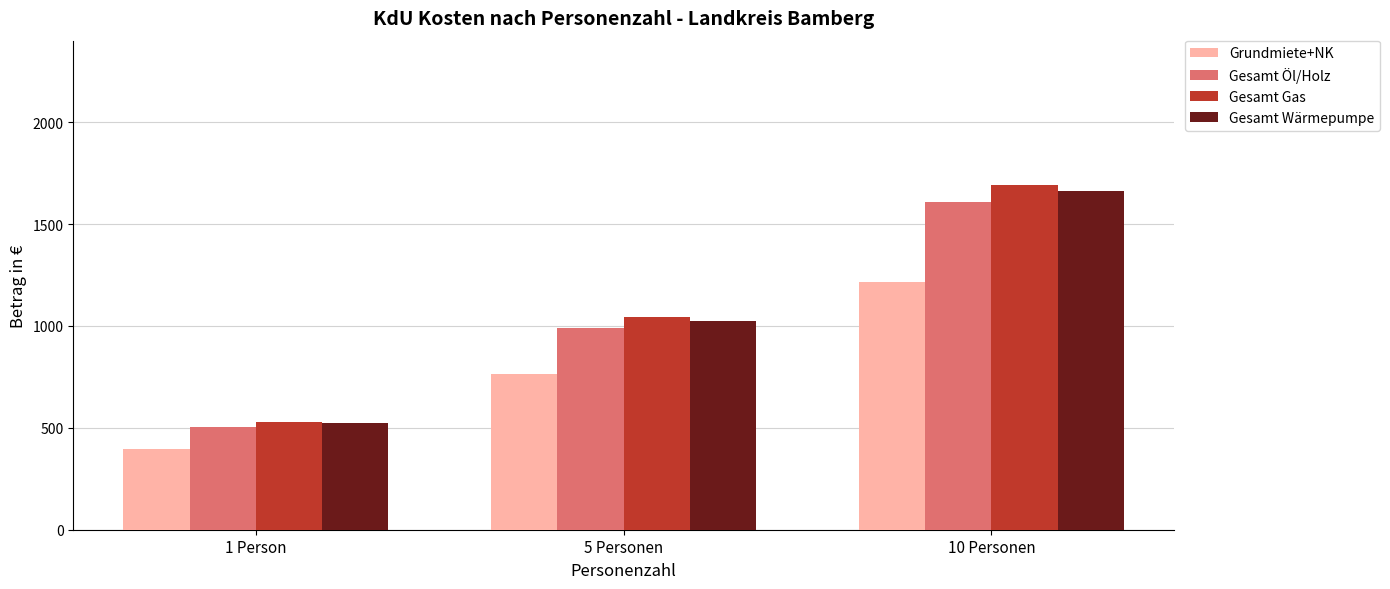

What are all the series names shown in the legend?

Grundmiete+NK, Gesamt Öl/Holz, Gesamt Gas, Gesamt Wärmepumpe